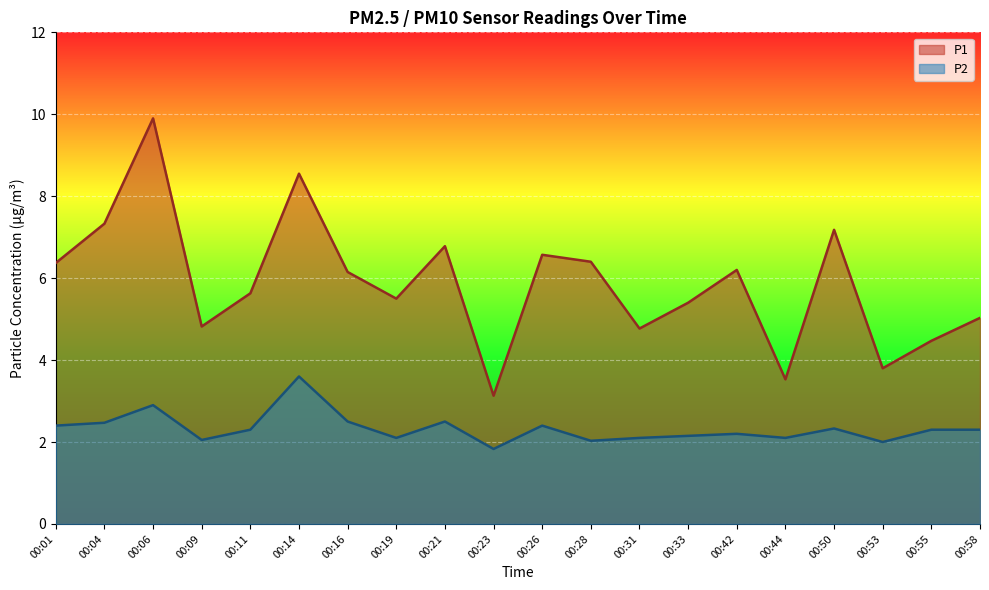

Between 00:58 and 00:42, which is larger?

00:42